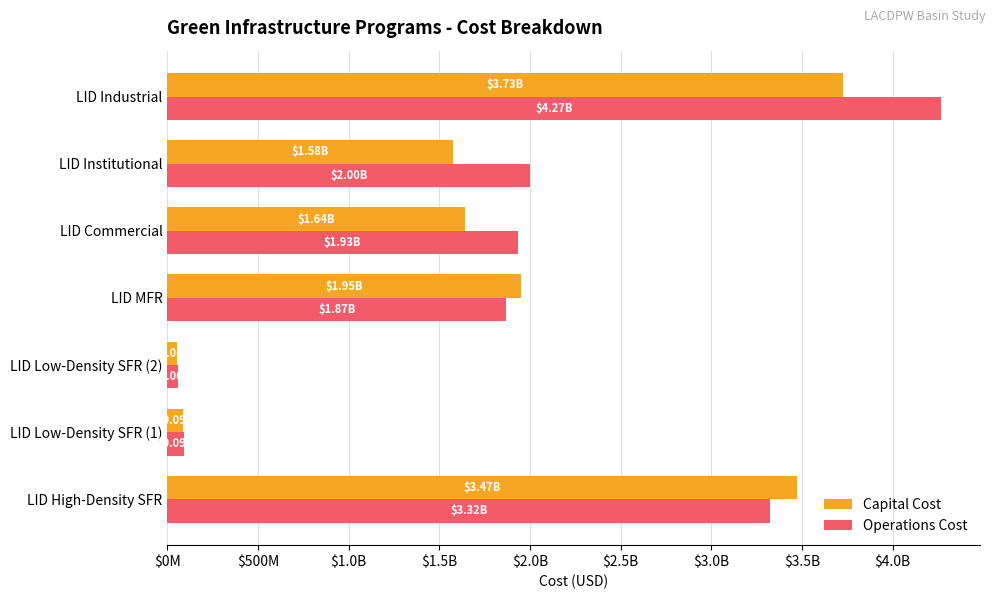

What are all the series names shown in the legend?

Capital Cost, Operations Cost